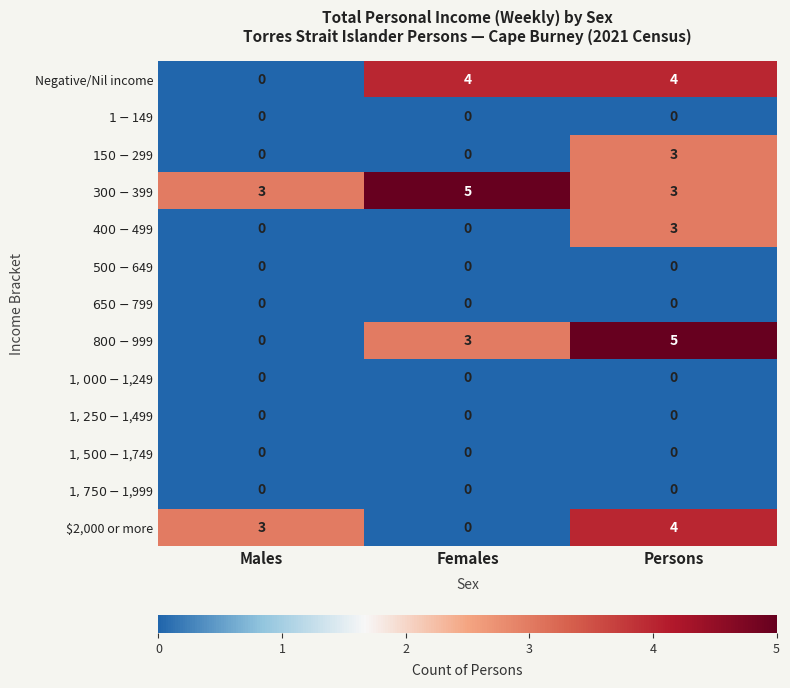

At which category is the sum across all series the highest?

Persons